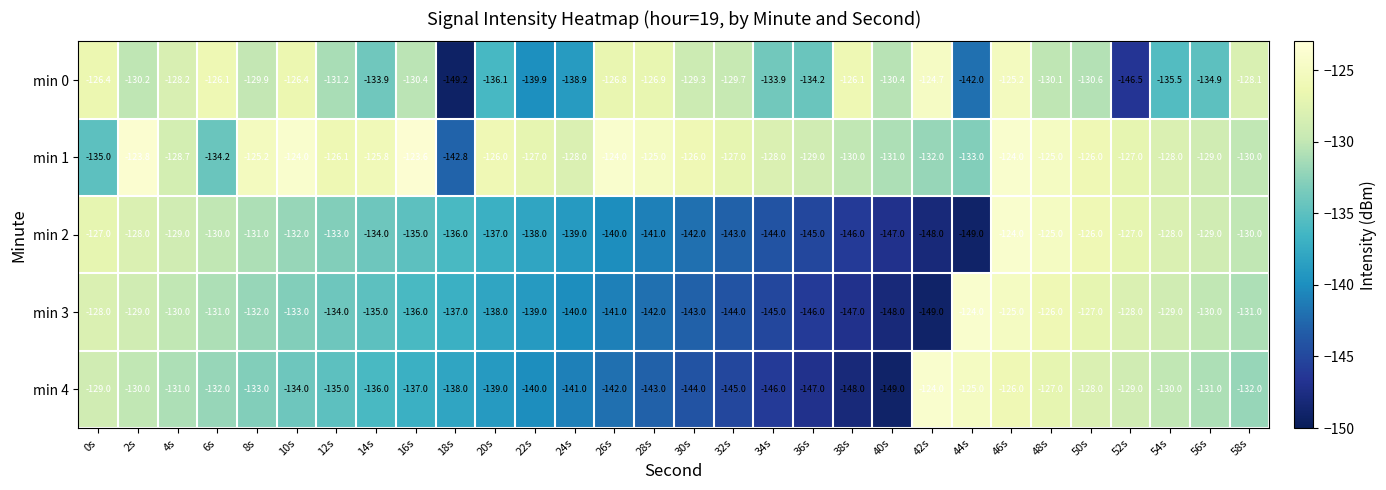

Count the number of categories in the chart.

30